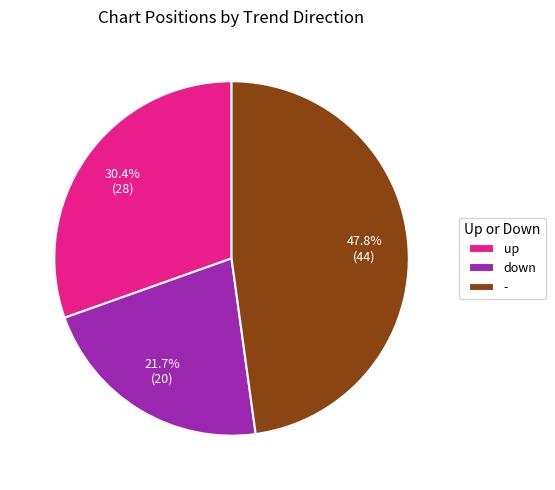

The up slice represents 16% of the pie. True or false?

False